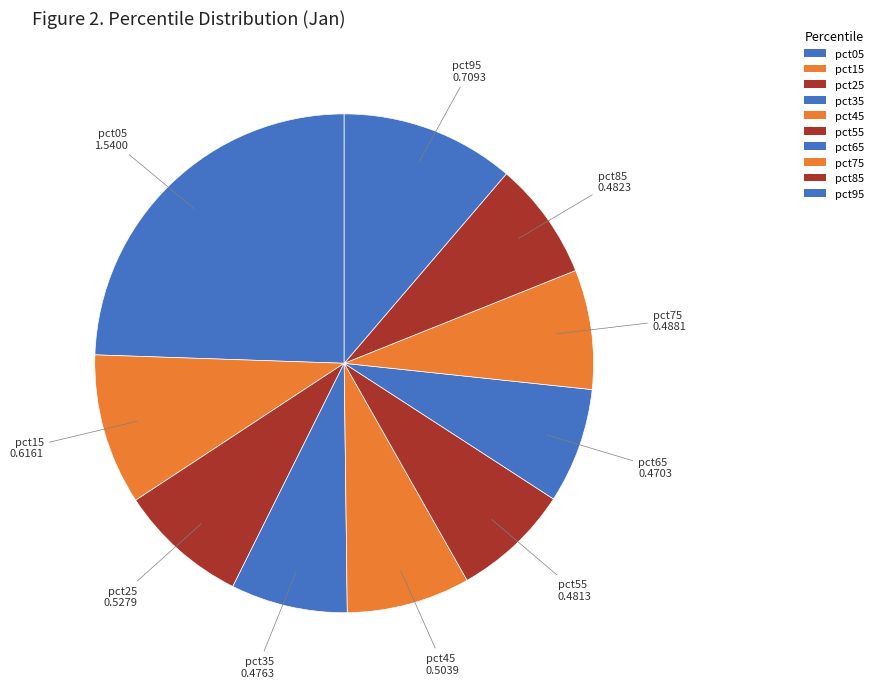

Rank the categories by value from highest to lowest.

pct05, pct95, pct15, pct25, pct45, pct75, pct85, pct55, pct35, pct65